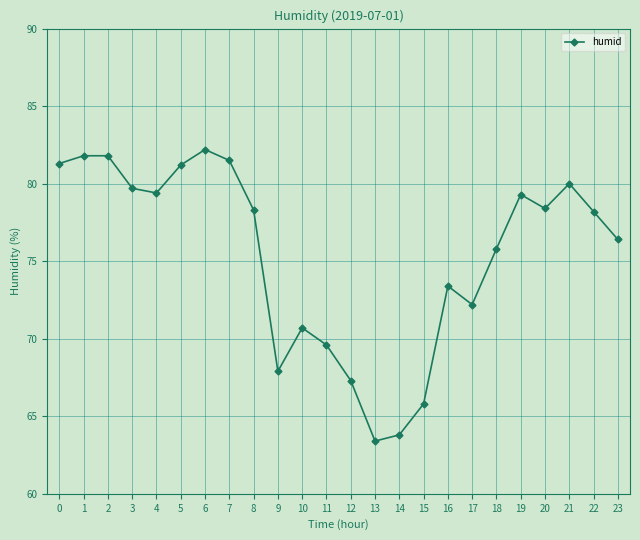

What is the greatest value displayed?

82.2